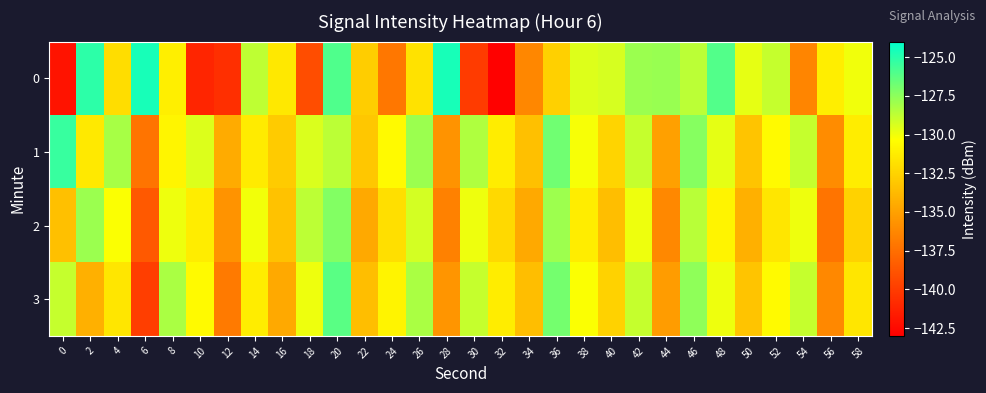

Rank the series by their average value, from highest to lowest.

1, 3, 2, 0